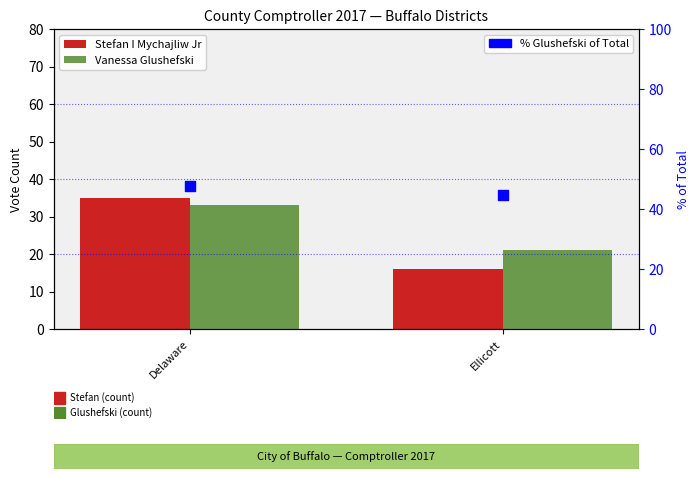

Which series has the widest spread of Y values?

Stefan I Mychajliw Jr